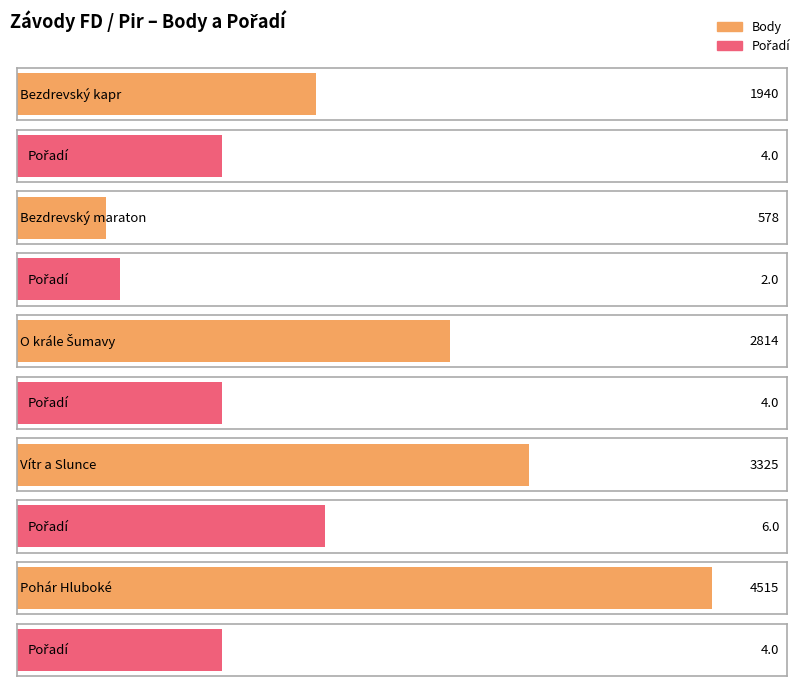

Which series has the widest spread of values?

Body